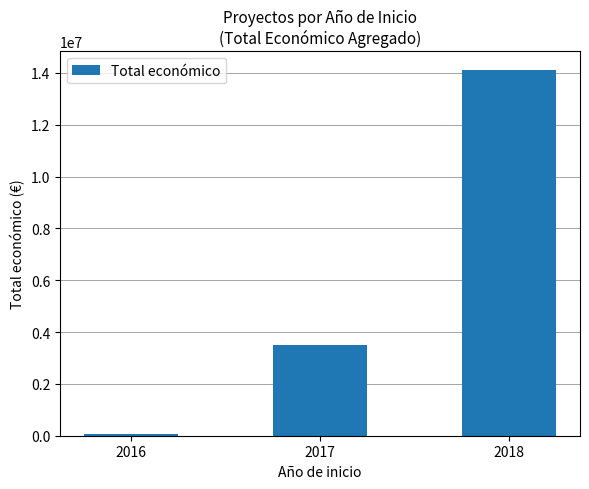

What is the smallest value displayed?

83402